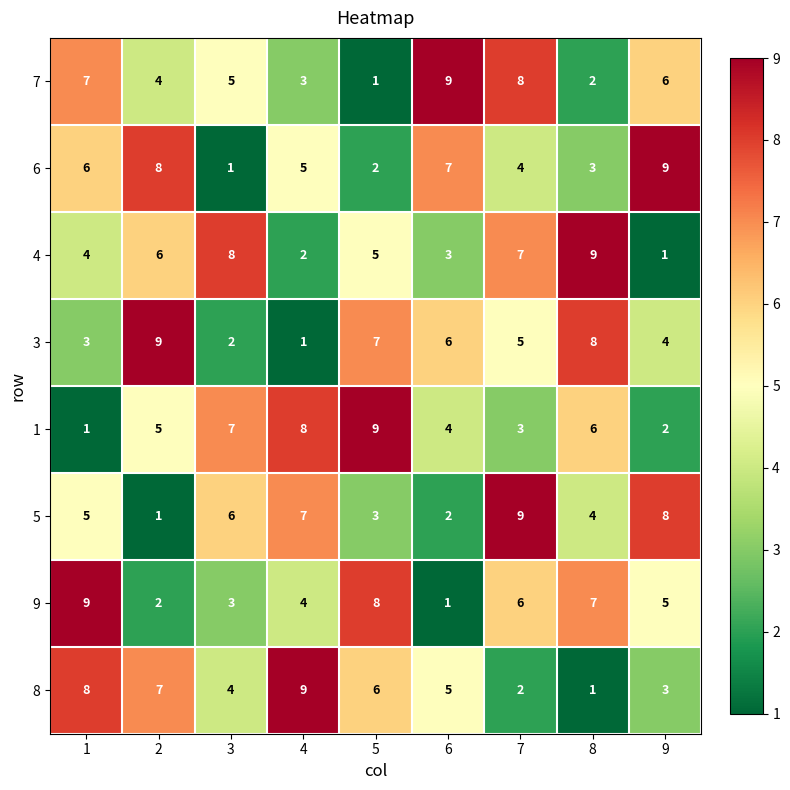

At 4, list the series in order from smallest to largest.

3, 4, 7, 9, 6, 5, 1, 8